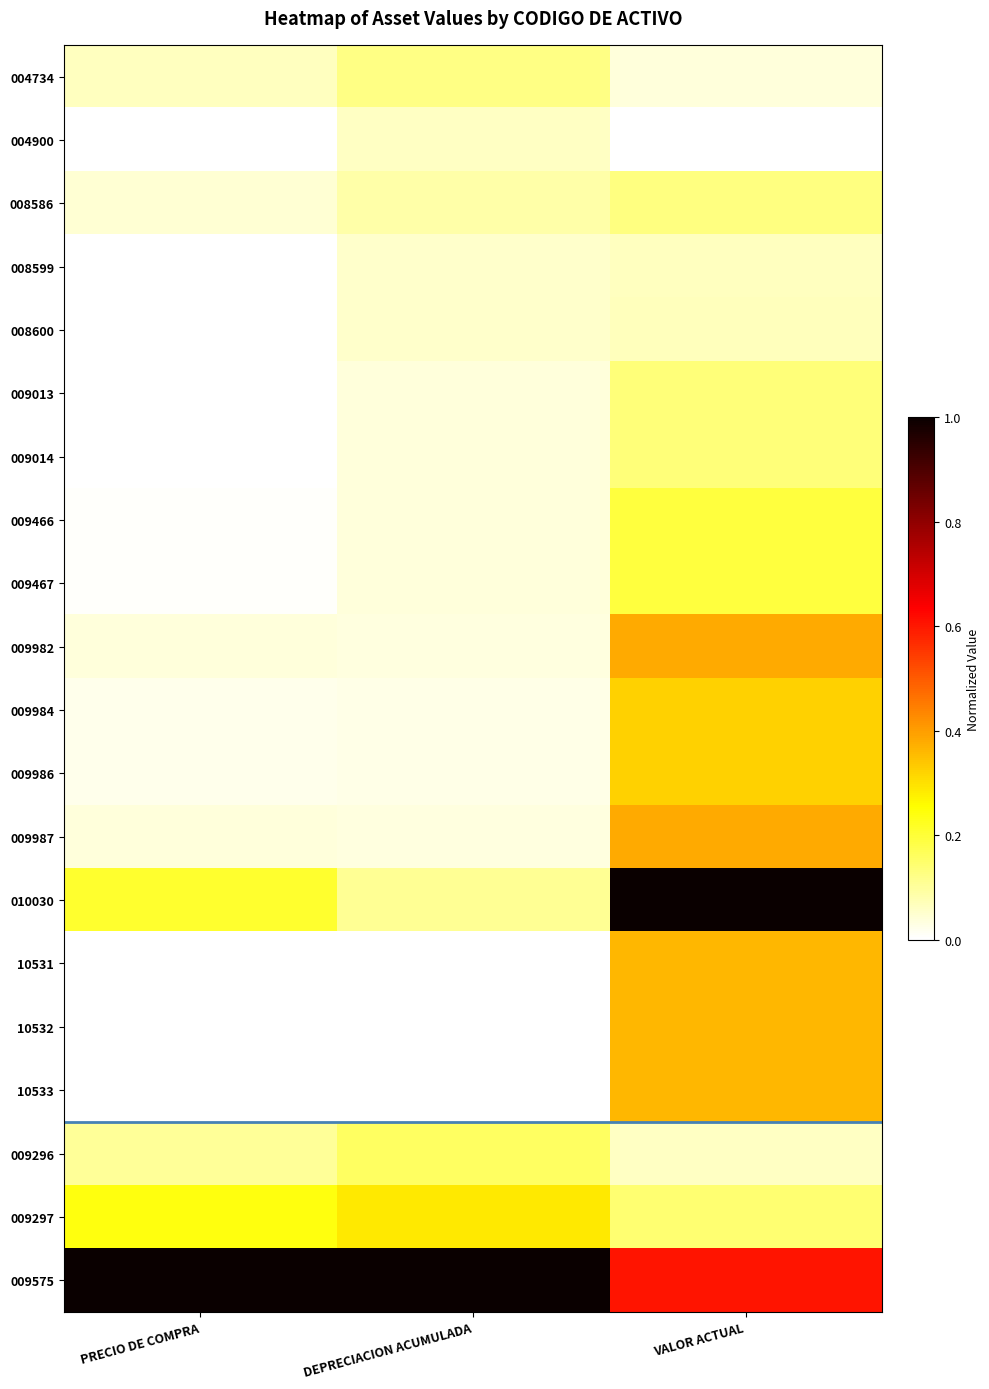

Which series has the widest spread of values?

010030